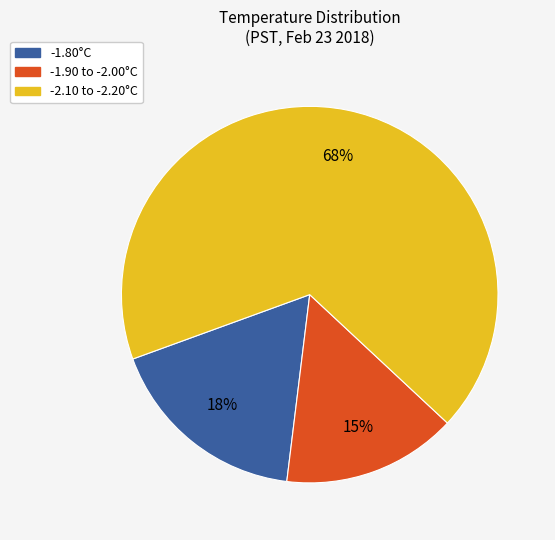

Which category has the smallest portion of the pie?

-1.90 to -2.00°C